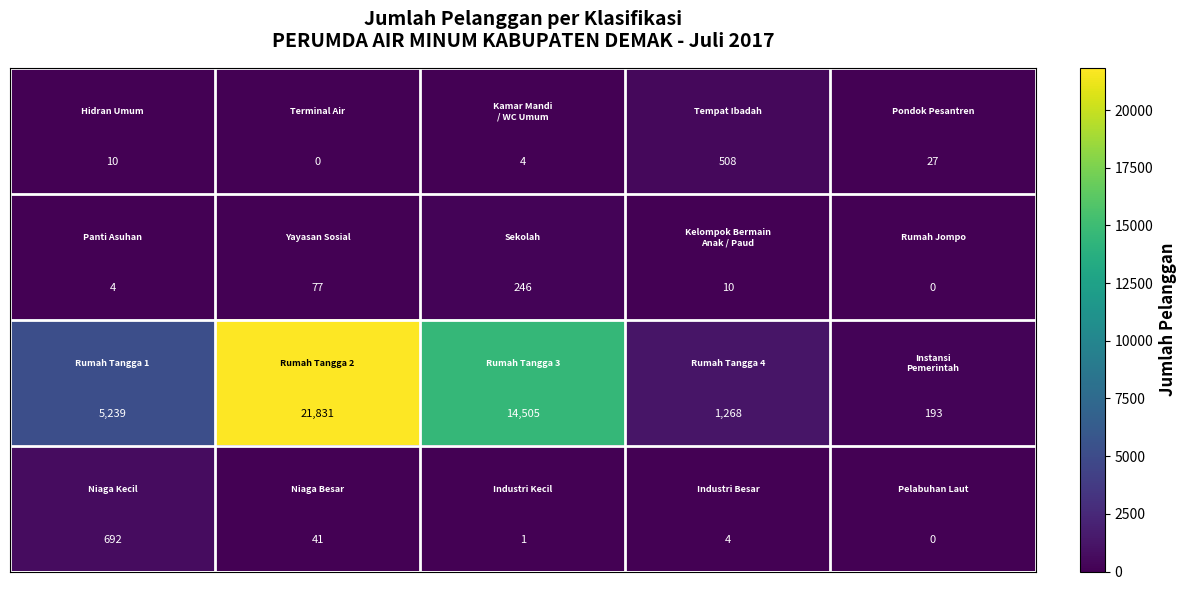

What is the greatest value displayed?

21831